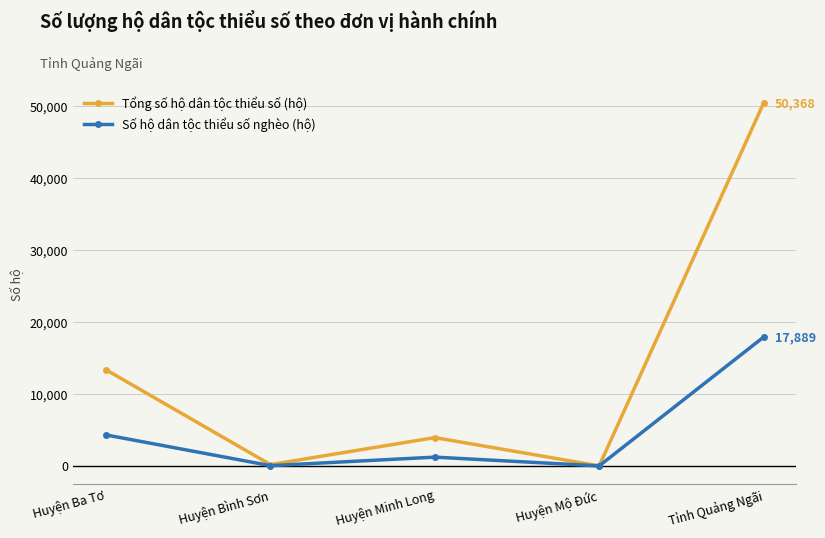

What is the minimum value for Số hộ dân tộc thiểu số nghèo (hộ)?

7